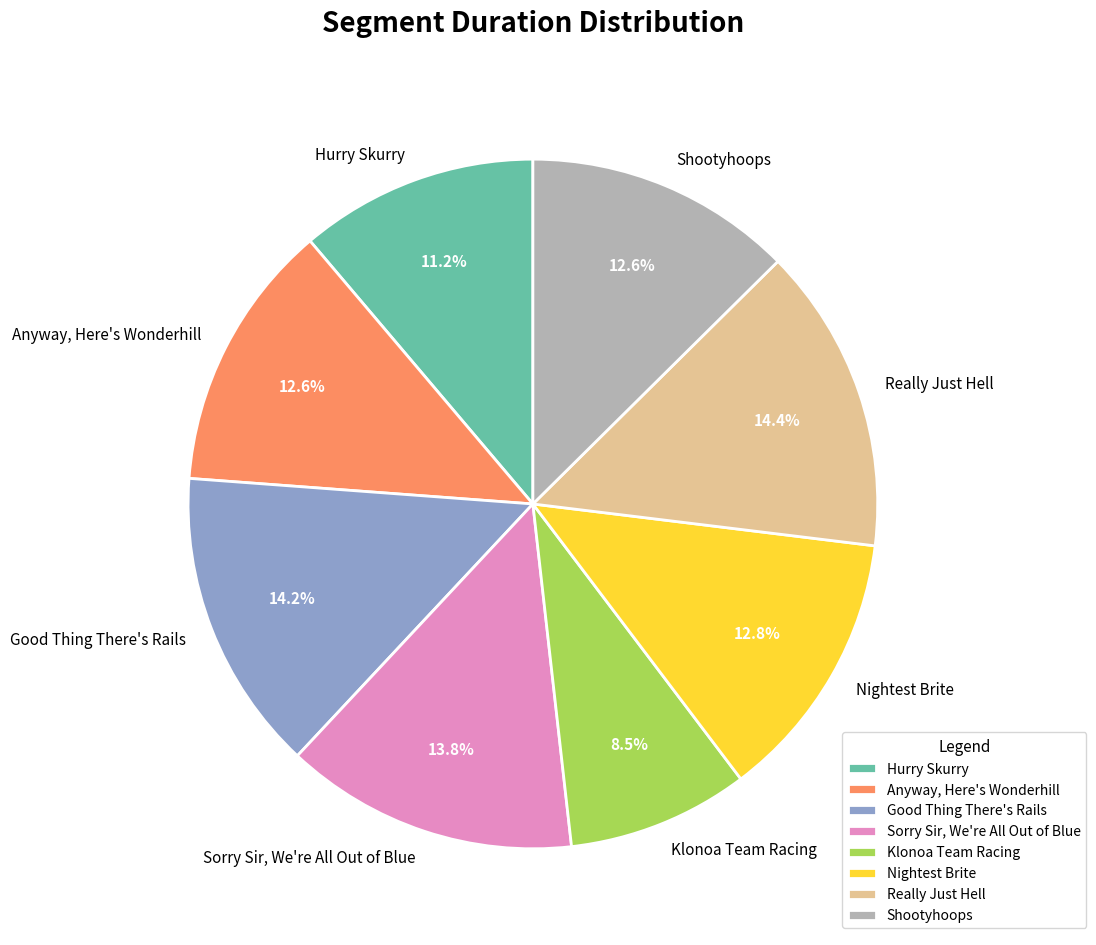

What percentage do Hurry Skurry and Anyway, Here's Wonderhill together represent?

23.8%